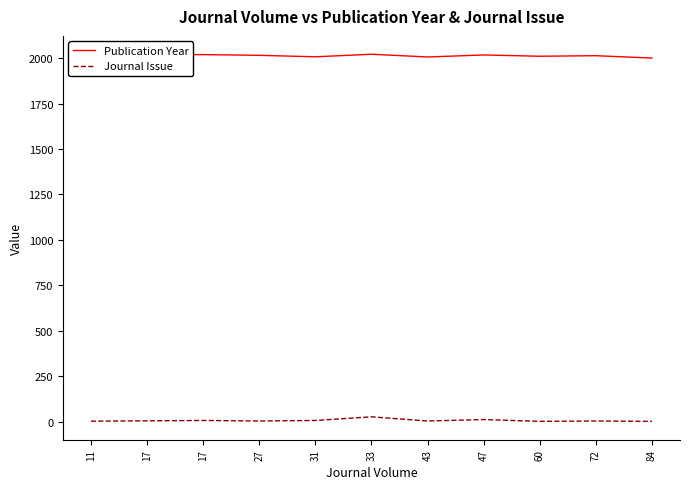

Where is the first local minimum for Journal Issue?

27